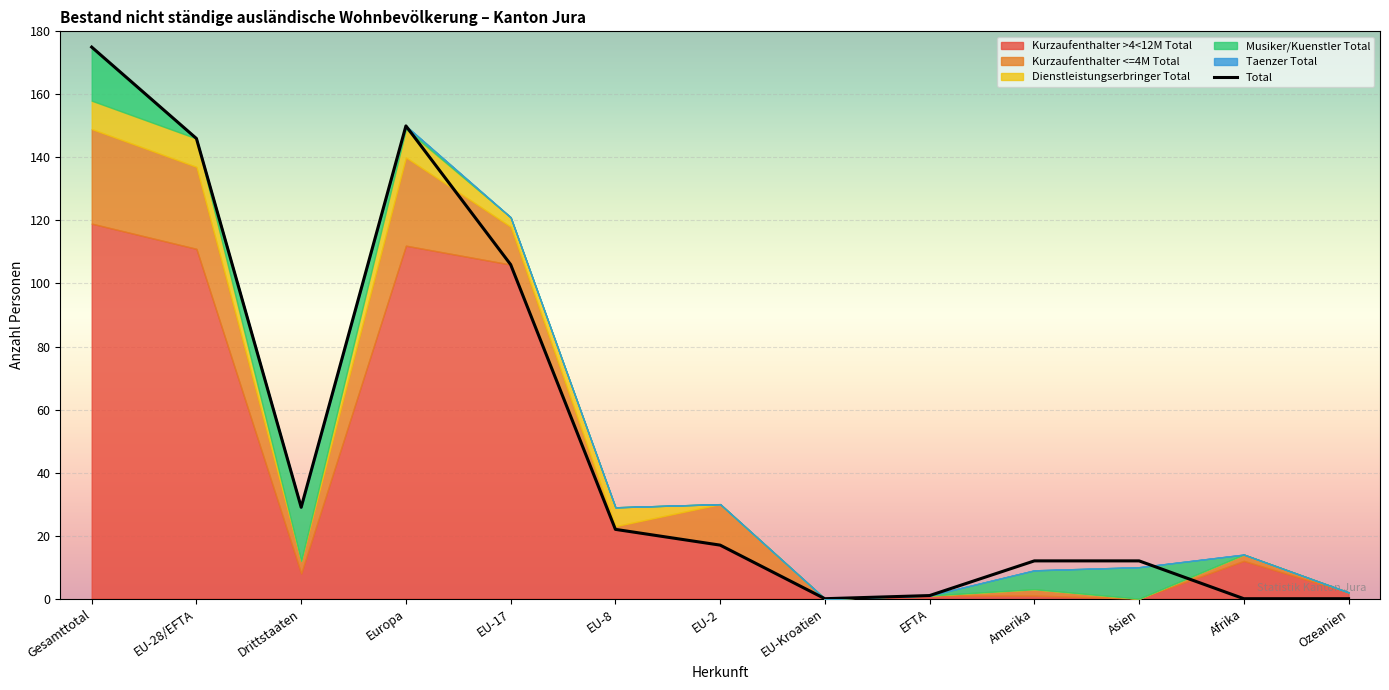

Reading left to right, list all the values displayed in this chart.

Kurzaufenthalter >4<12M Total: 119	111	8	112	106	22	17	0	1	1	0	12	2
Kurzaufenthalter <=4M Total: 30	26	4	28	12	1	13	0	0	2	0	2	0
Dienstleistungserbringer Total: 9	9	0	9	3	6	0	0	0	0	0	0	0
Musiker/Kuenstler Total: 17	0	17	1	0	0	0	0	0	6	10	0	0
Taenzer Total: 0	0	0	0	0	0	0	0	0	0	0	0	0
Total: 175	146	29	150	106	22	17	0	1	12	12	0	0